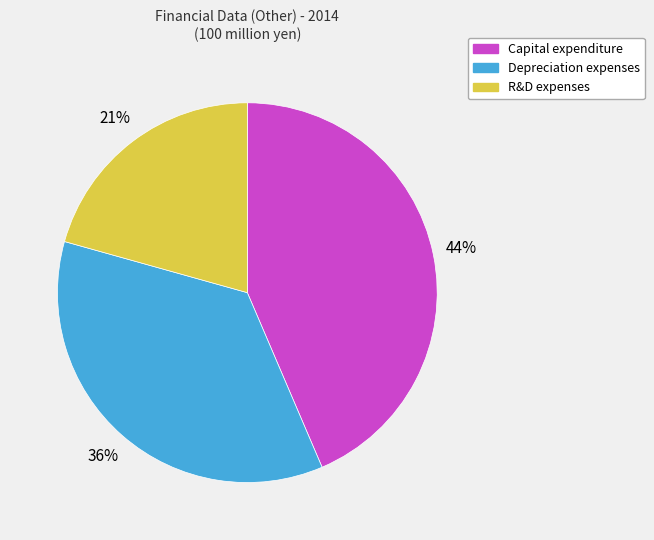

To the nearest percent, what is the difference between the largest and smallest slice percentages?

23%